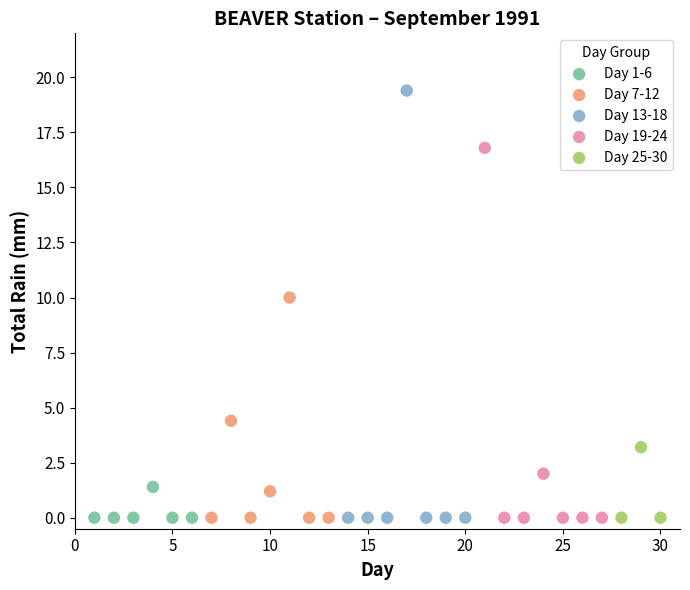

Which series reaches the maximum Y coordinate?

Day 13-18